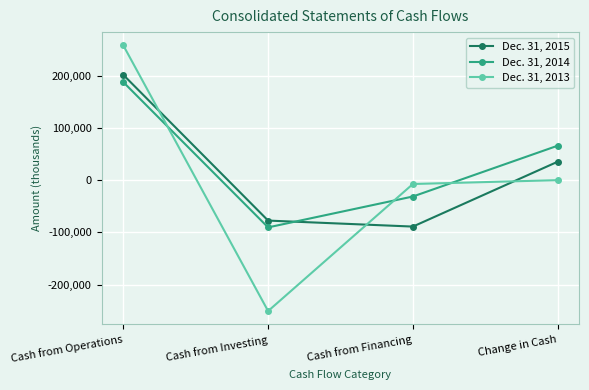

What is the lowest value of the Dec. 31, 2013 series?

-250667